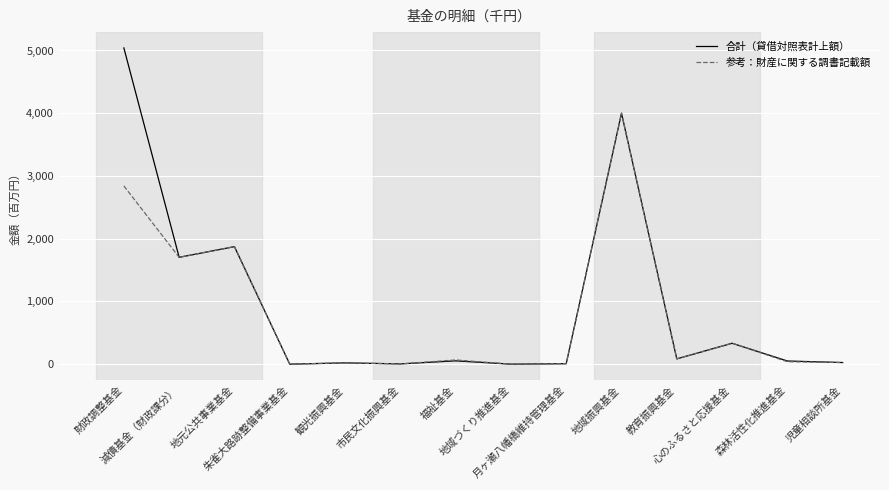

True or false: 参考：財産に関する調書記載額 and 合計（貸借対照表計上額） intersect in this chart.

False